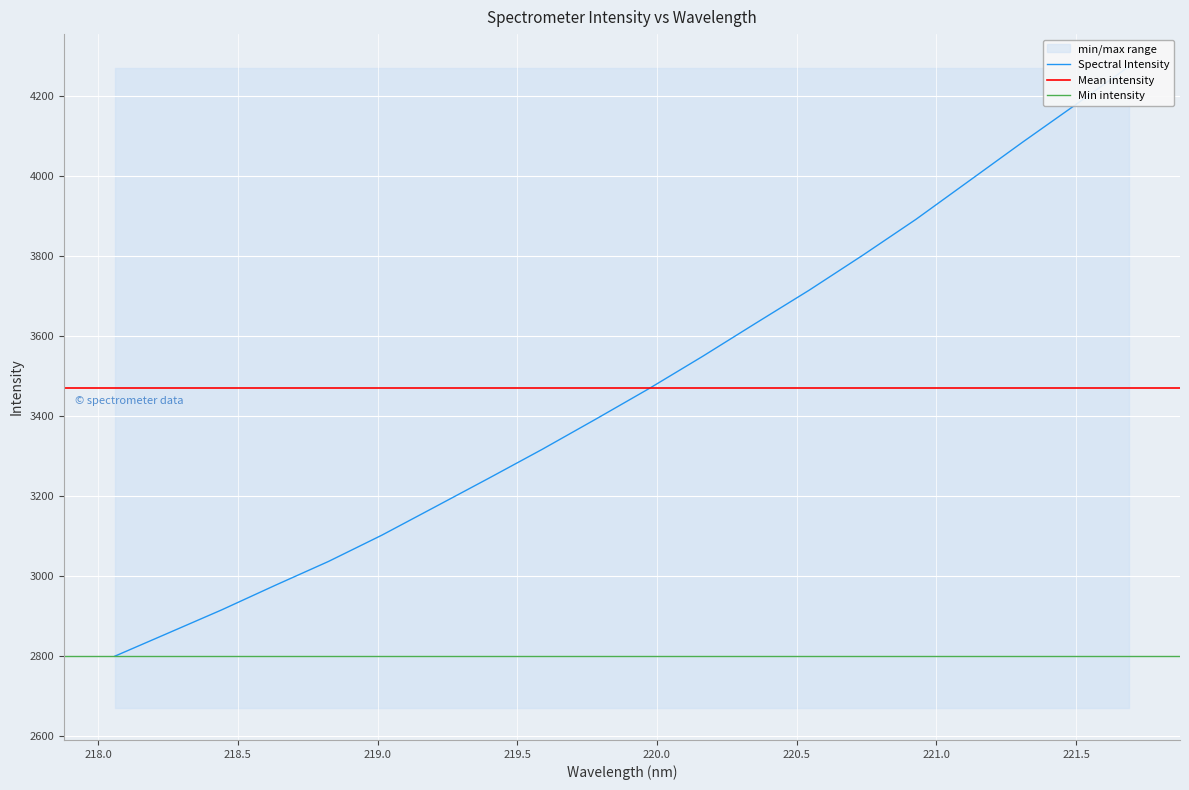

Does the chart display data point markers on the line(s)?

No